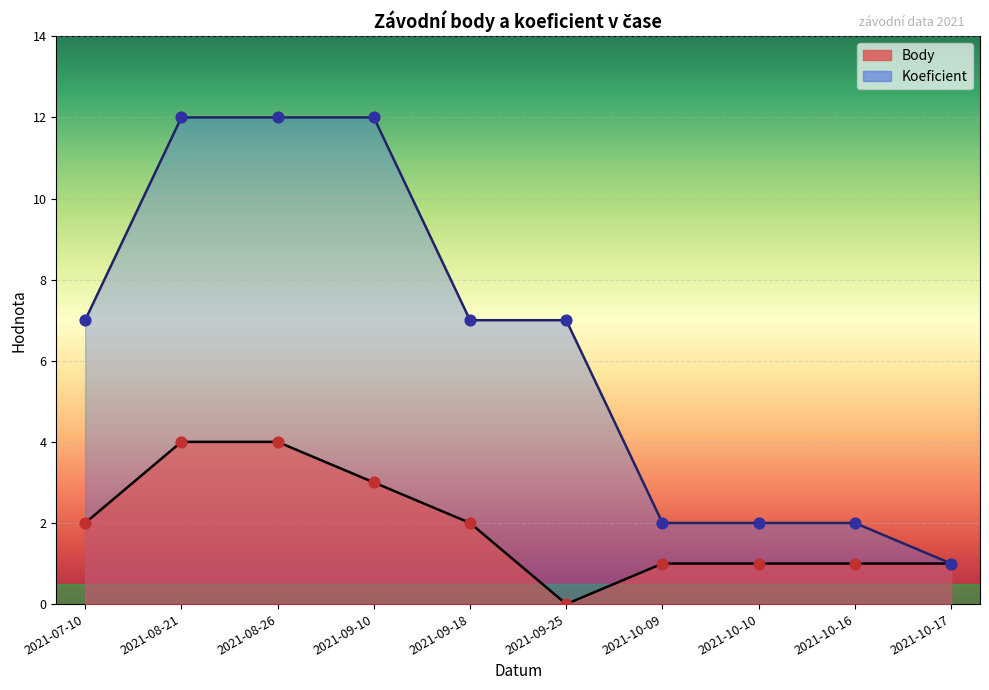

At which category is the sum across all series the highest?

2021-08-21